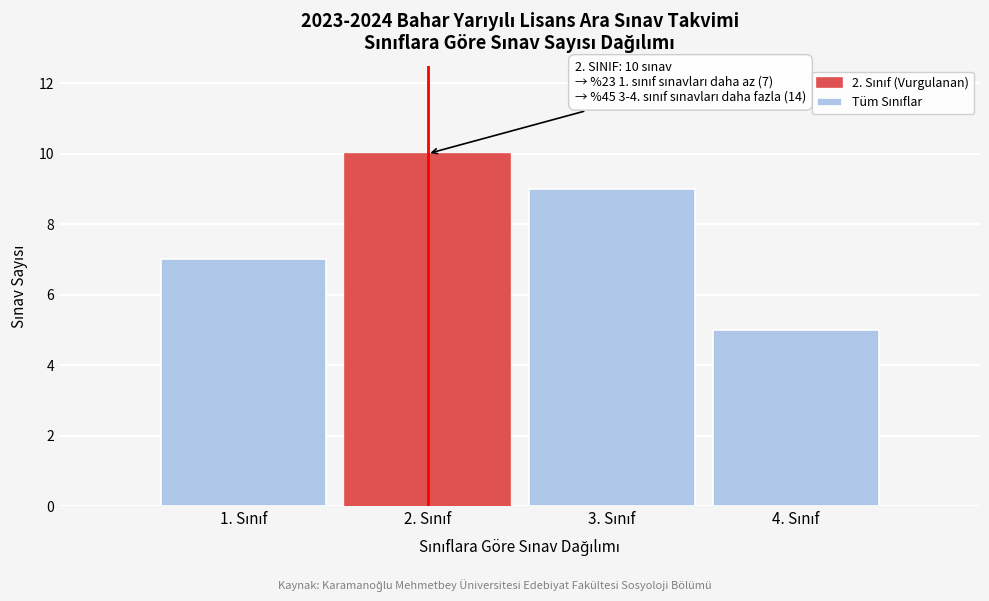

Reading left to right, transcribe all the data shown in this chart.

7	10	9	5